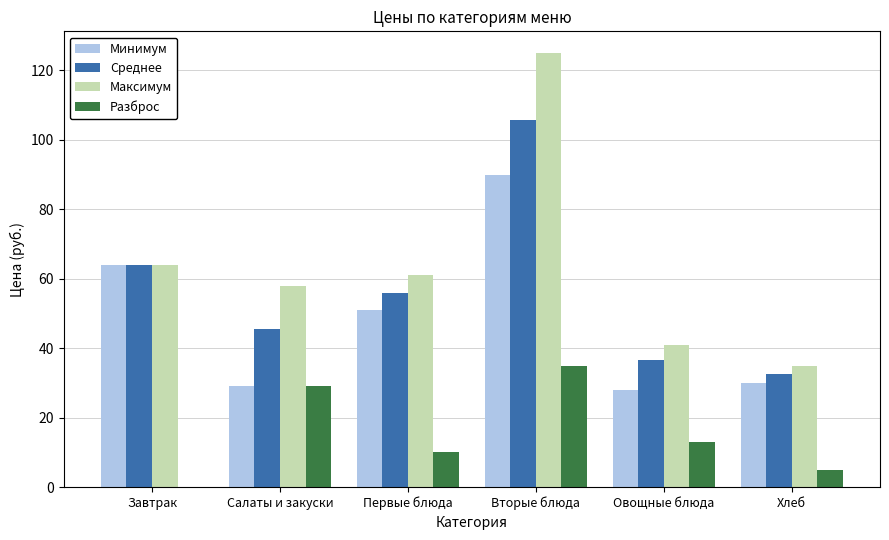

What is the approximate value of Разброс at Вторые блюда?

35.0